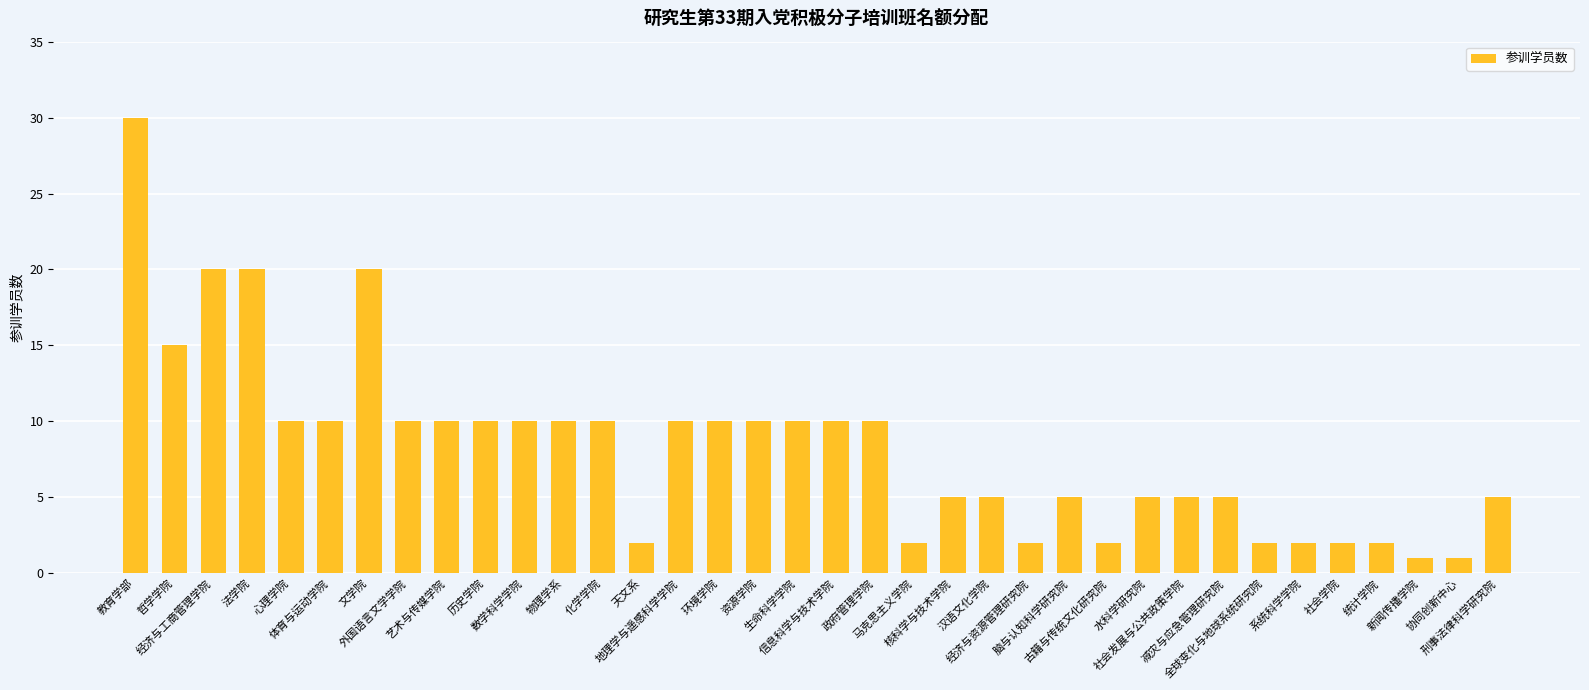

What is the label of the 11th bar from the left?

数学科学学院